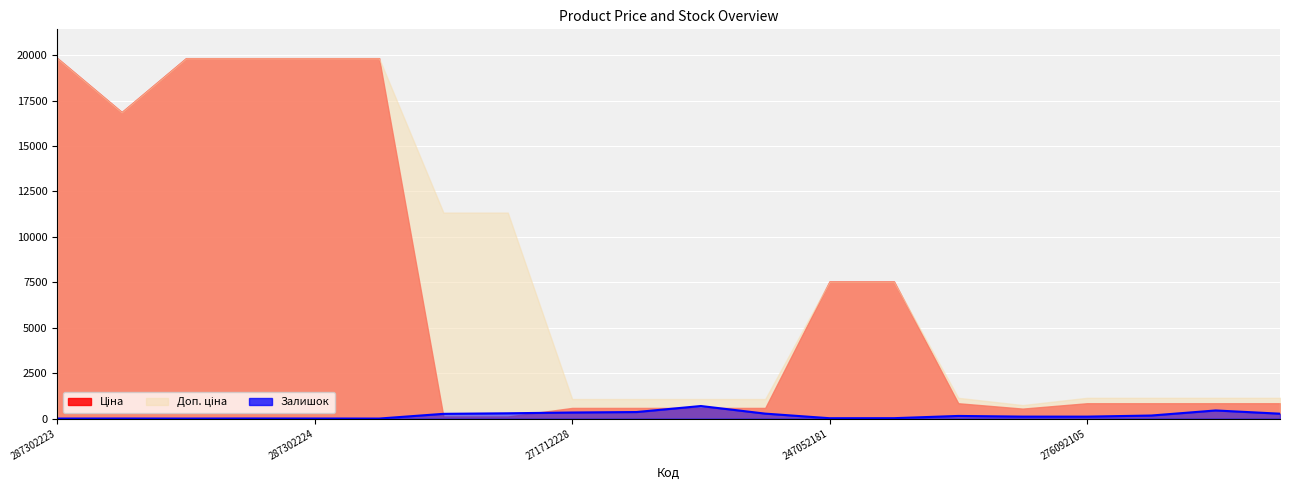

How many values exceed 144?

9